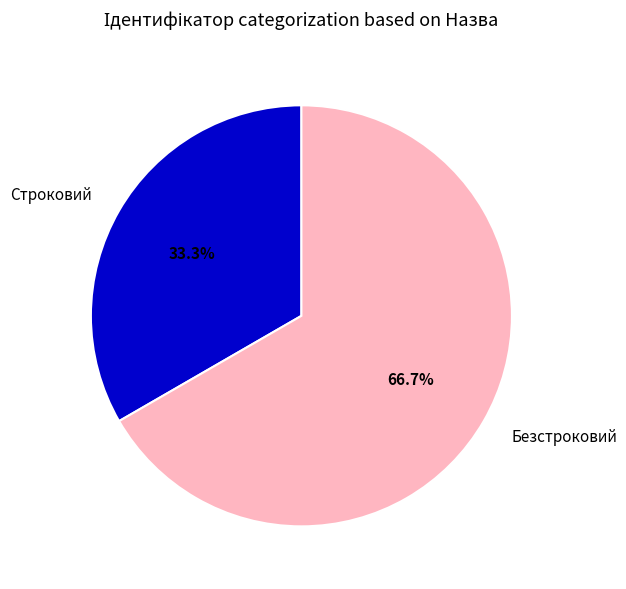

Rank the categories by value from lowest to highest.

Строковий, Безстроковий